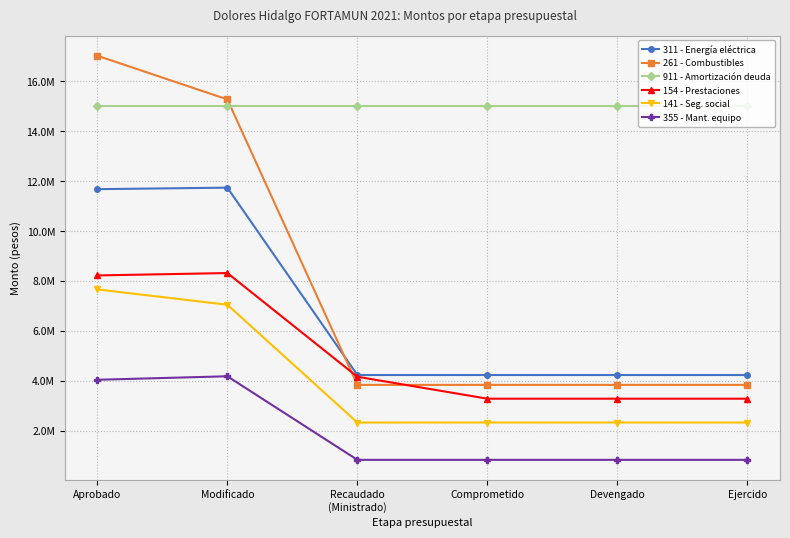

Which has a higher value, Ejercido or Comprometido?

Ejercido